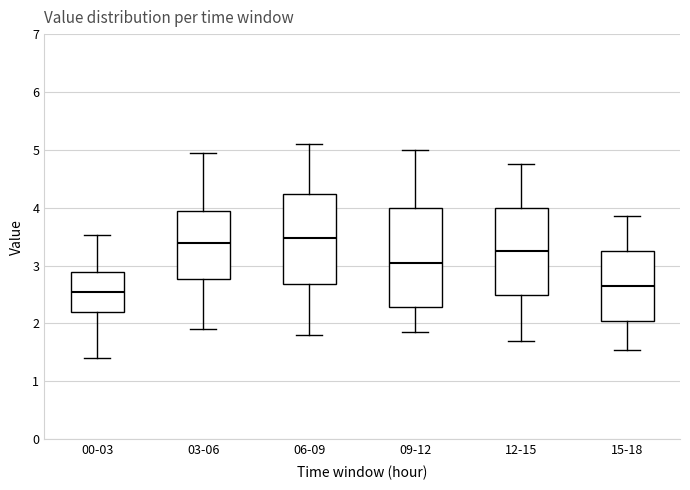

Which box is the tallest, from its lower edge to its upper edge?

09-12